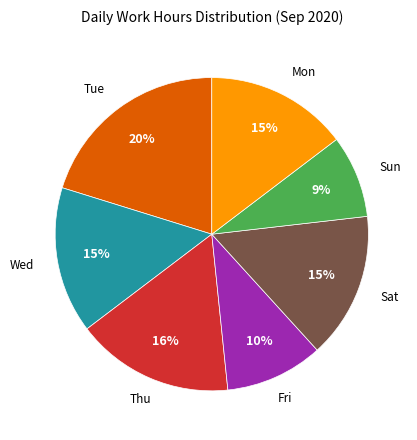

Count the number of slices in the pie.

7